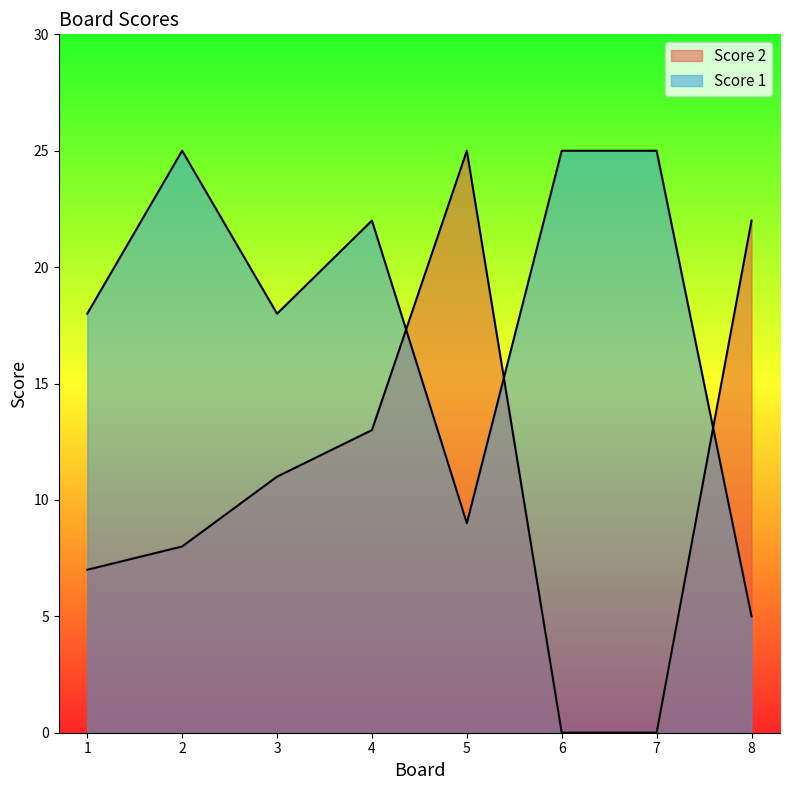

True or false: Score 1 has more than 0 points higher than both neighbors.

True